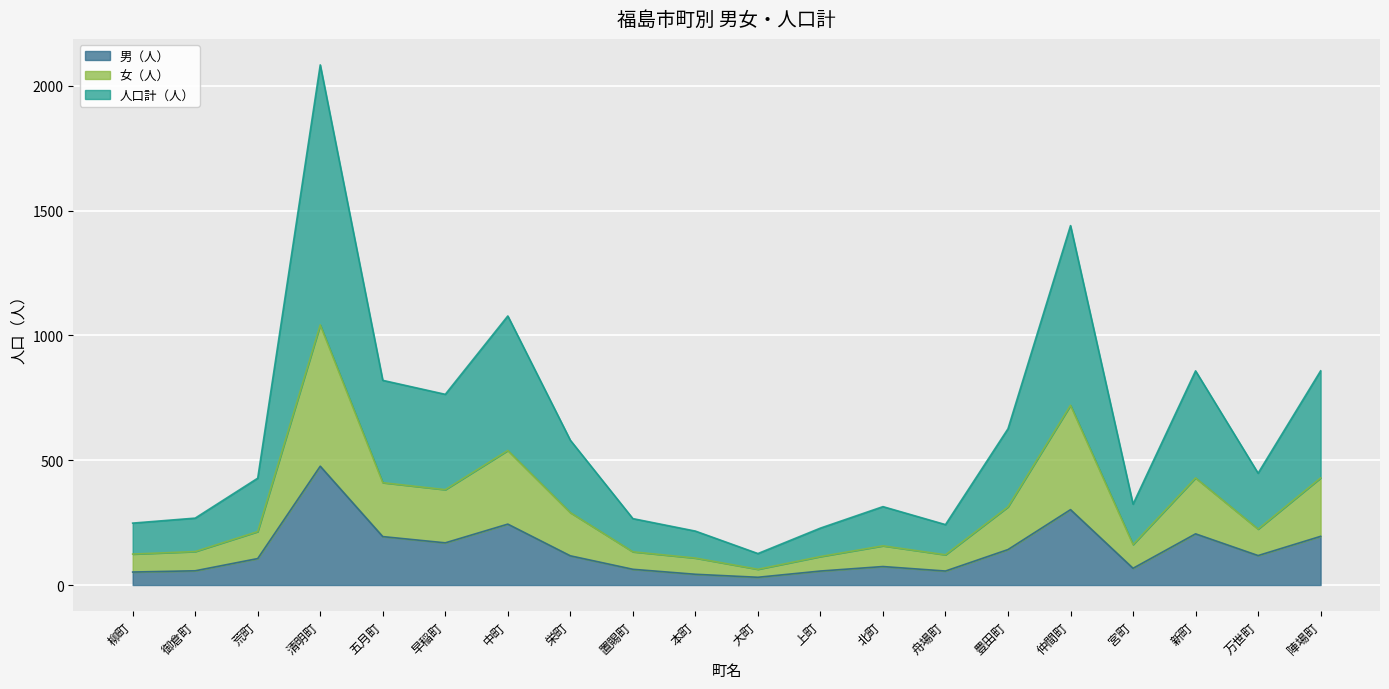

True or false: 女（人） and 男（人） cross at least once.

False